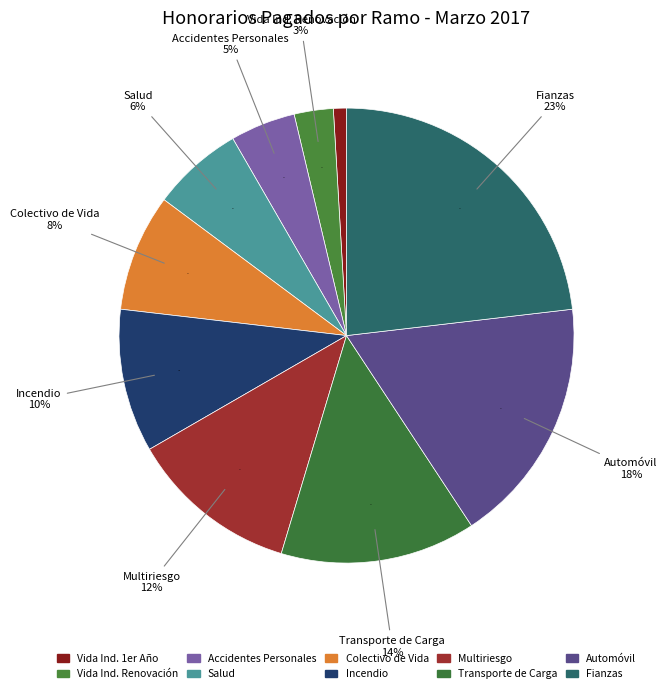

What percentage is the Vida Ind. Renovación slice, to the nearest percent?

3%